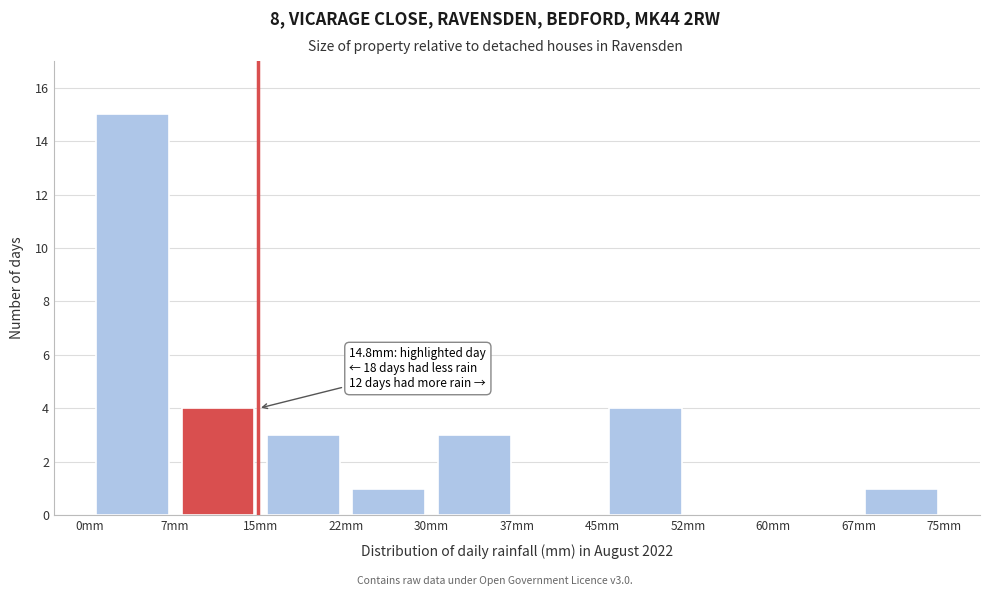

Over which range of the x-axis is the bar tallest?

0.0 to 7.5